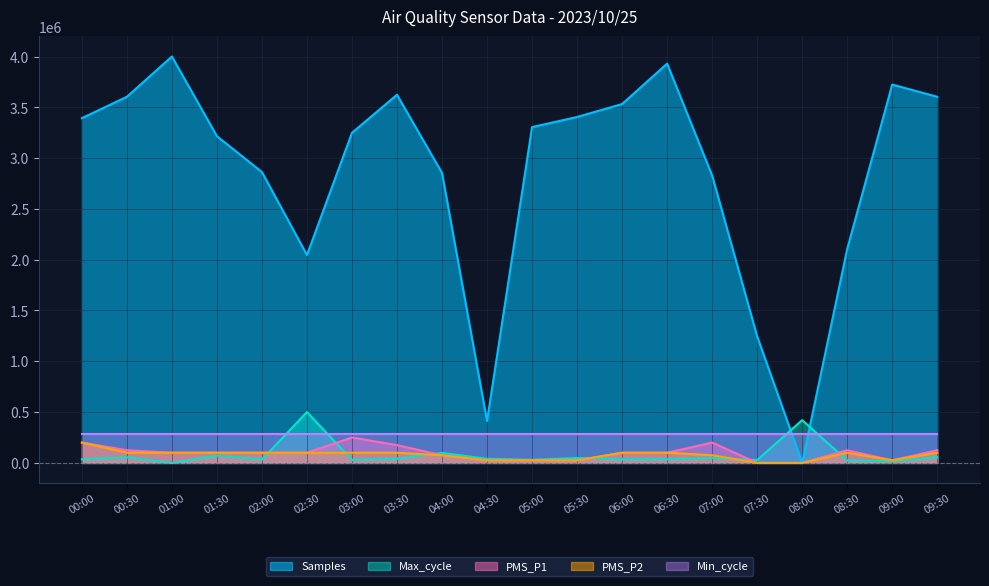

Read the PMS_P2 value at 04:30.

25000.0